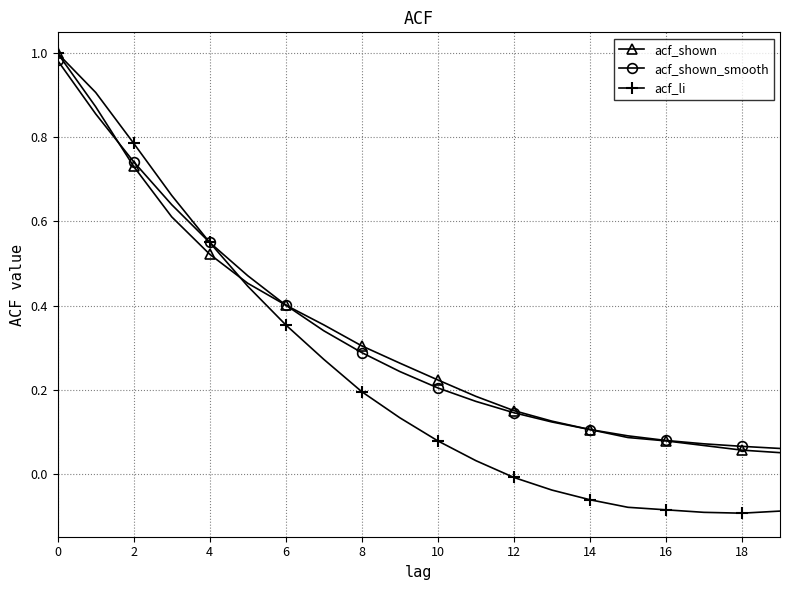

Which series has the widest spread of values?

acf_li